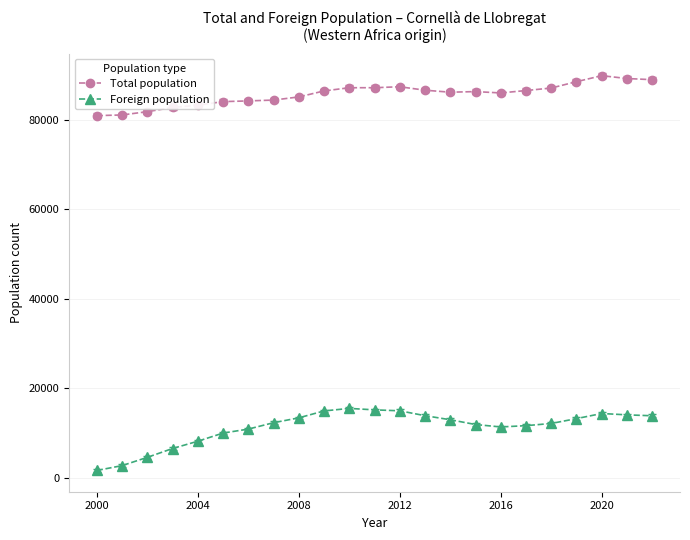

True or false: Total population and Foreign population intersect in this chart.

False